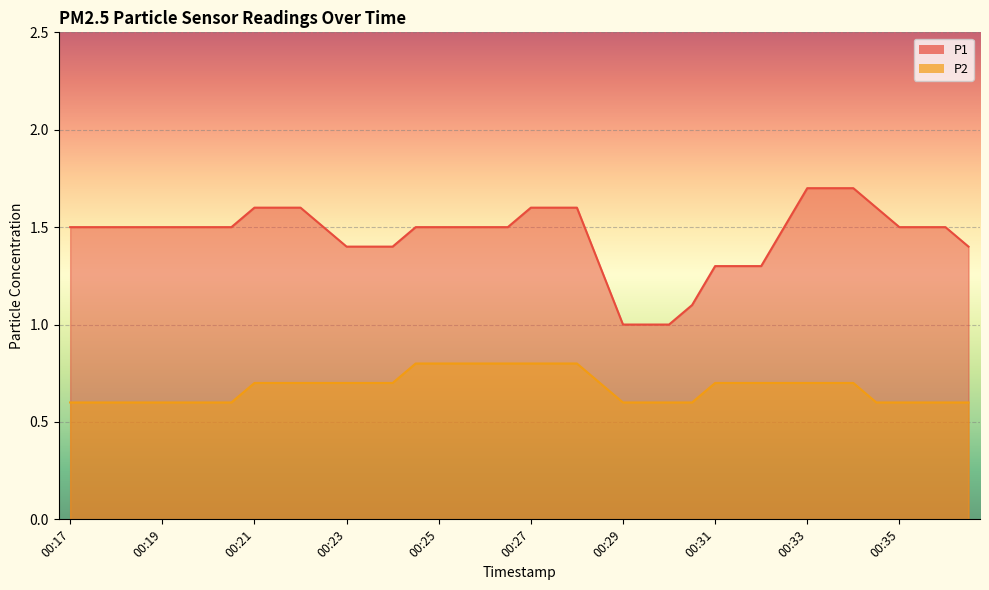

Does the chart display data point markers on the line(s)?

No